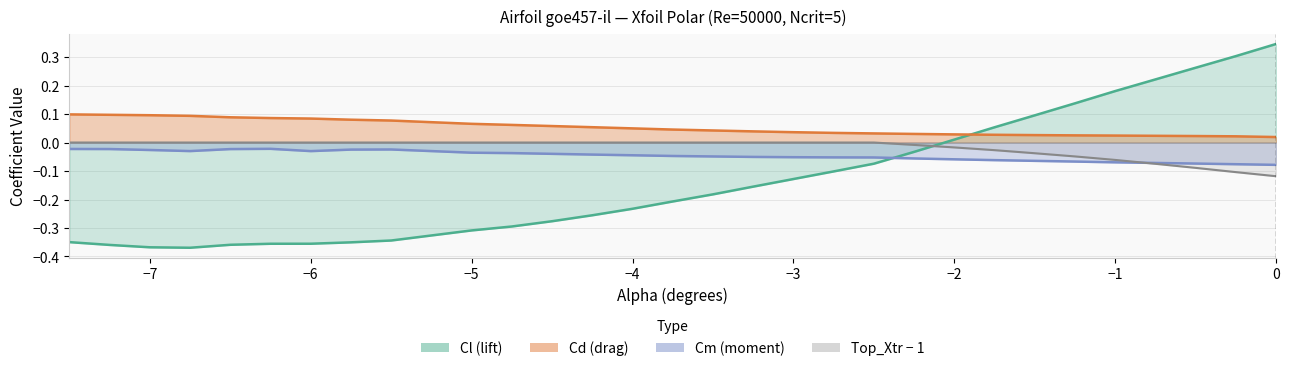

What are all the series names shown in the legend?

Cl, Cd, Cm, Top_Xtr